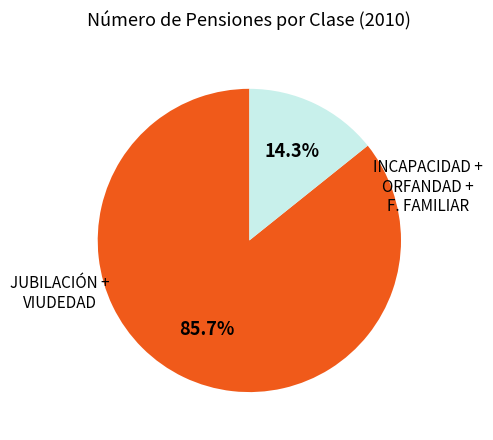

Is there any slice that represents more than half of the pie?

Yes